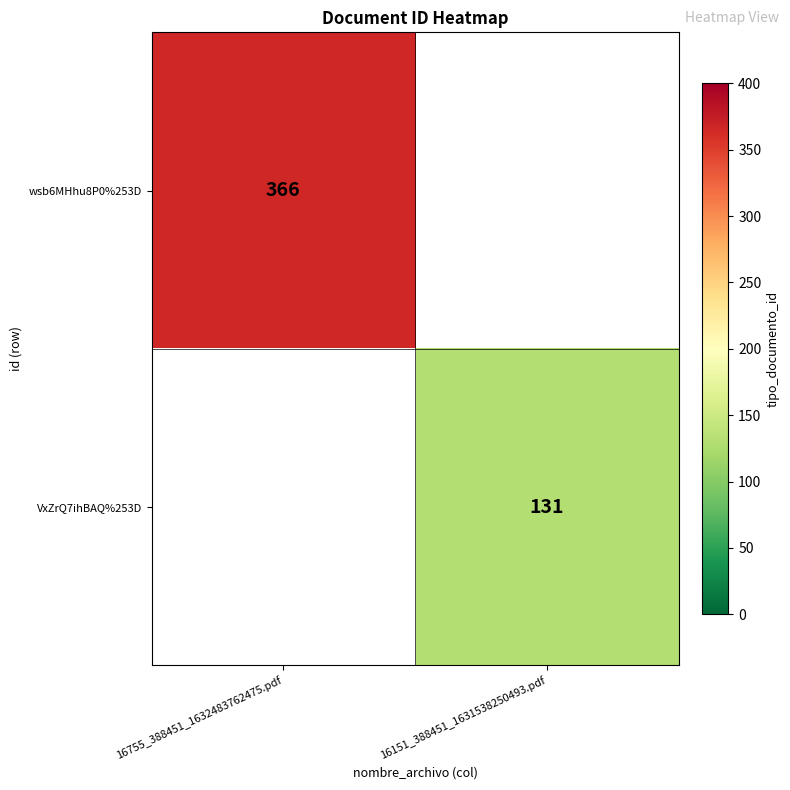

At how many categories does at least one series exceed 312?

1